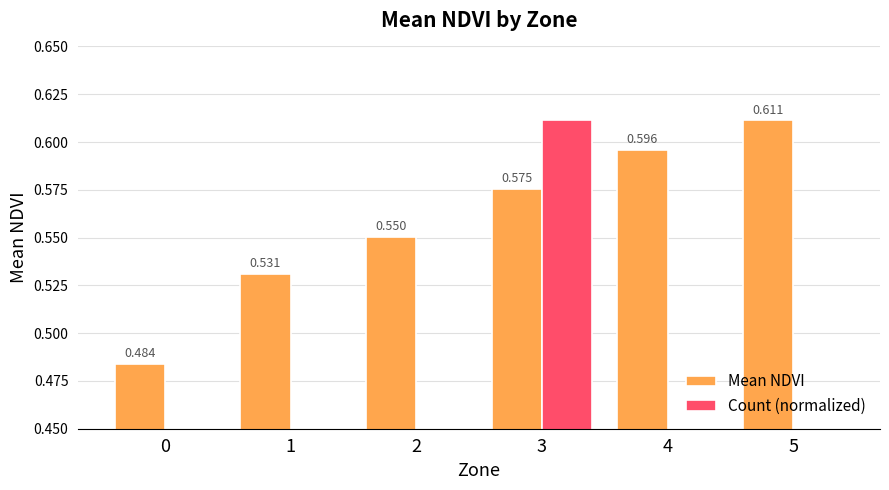

What is the sum of the Mean NDVI values at 1 and 2?

1.1